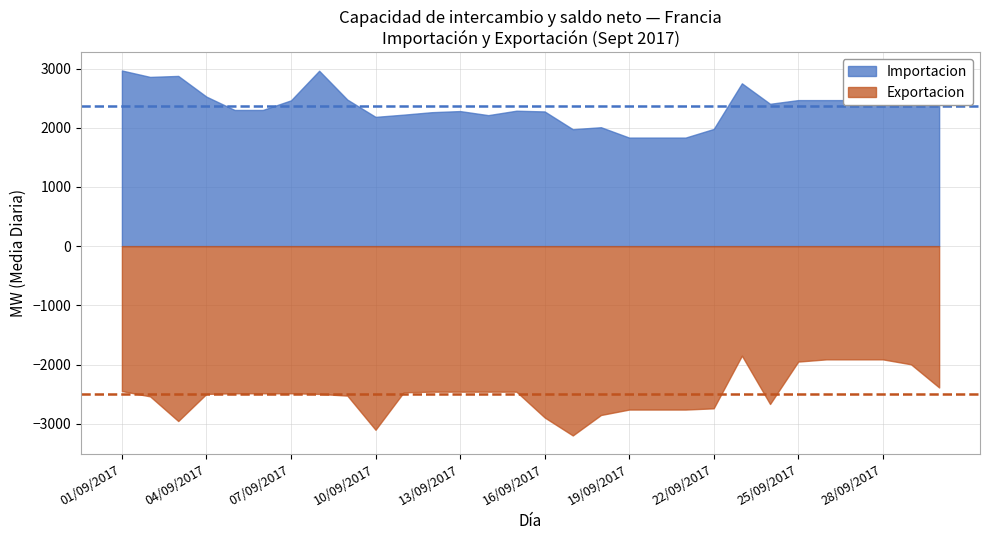

Where is the first local maximum for Exportacion?

23/09/2017